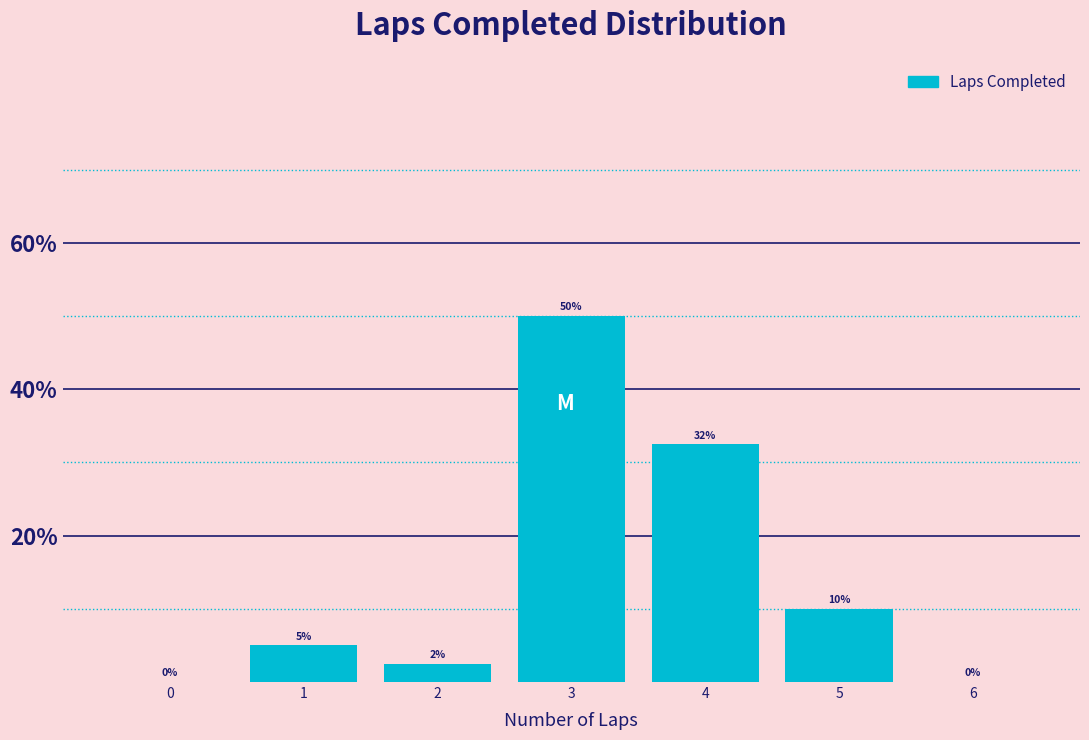

What is the approximate value at 1?

5.0